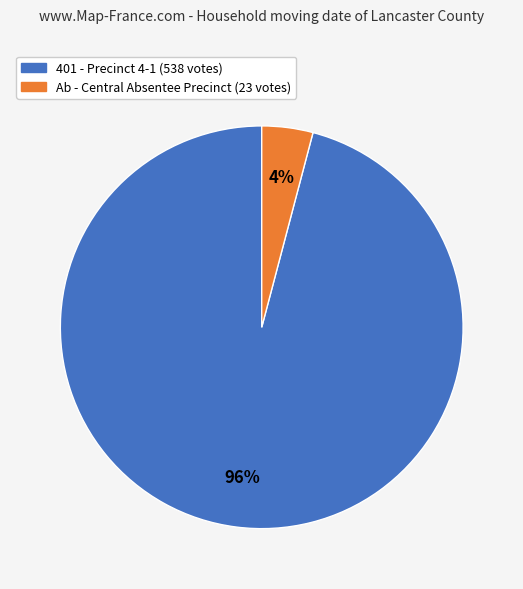

Does 401 - Precinct 4-1 represent more than half of the total?

Yes